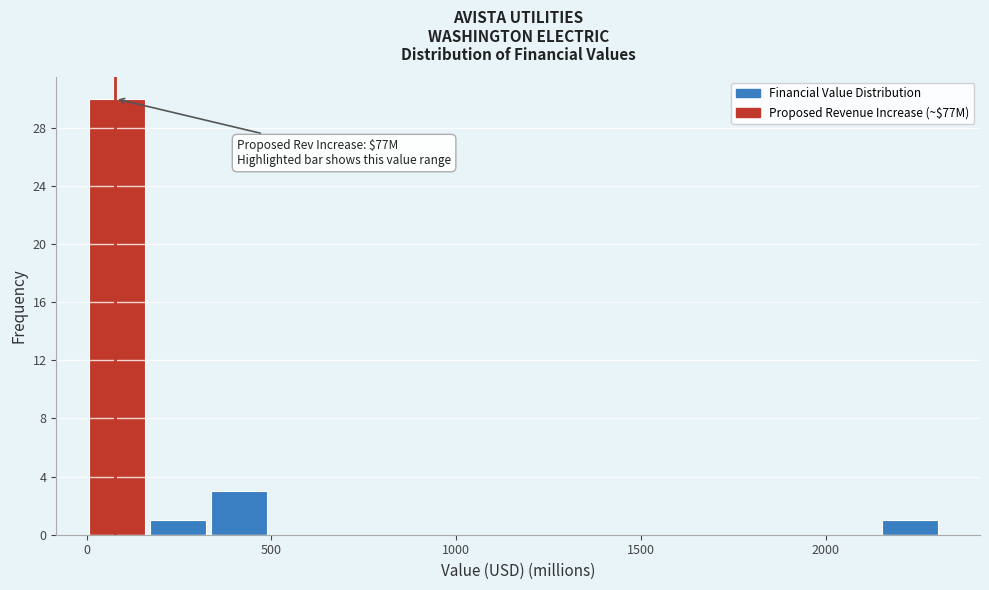

Read against the x-axis, roughly where is the centre of the tallest bar?

100